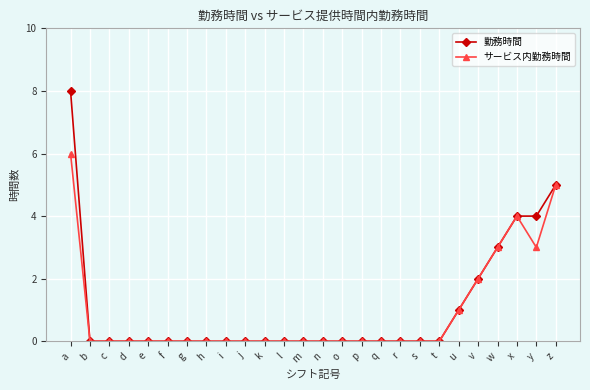

List the series in order of their overall mean, highest first.

勤務時間, サービス内勤務時間